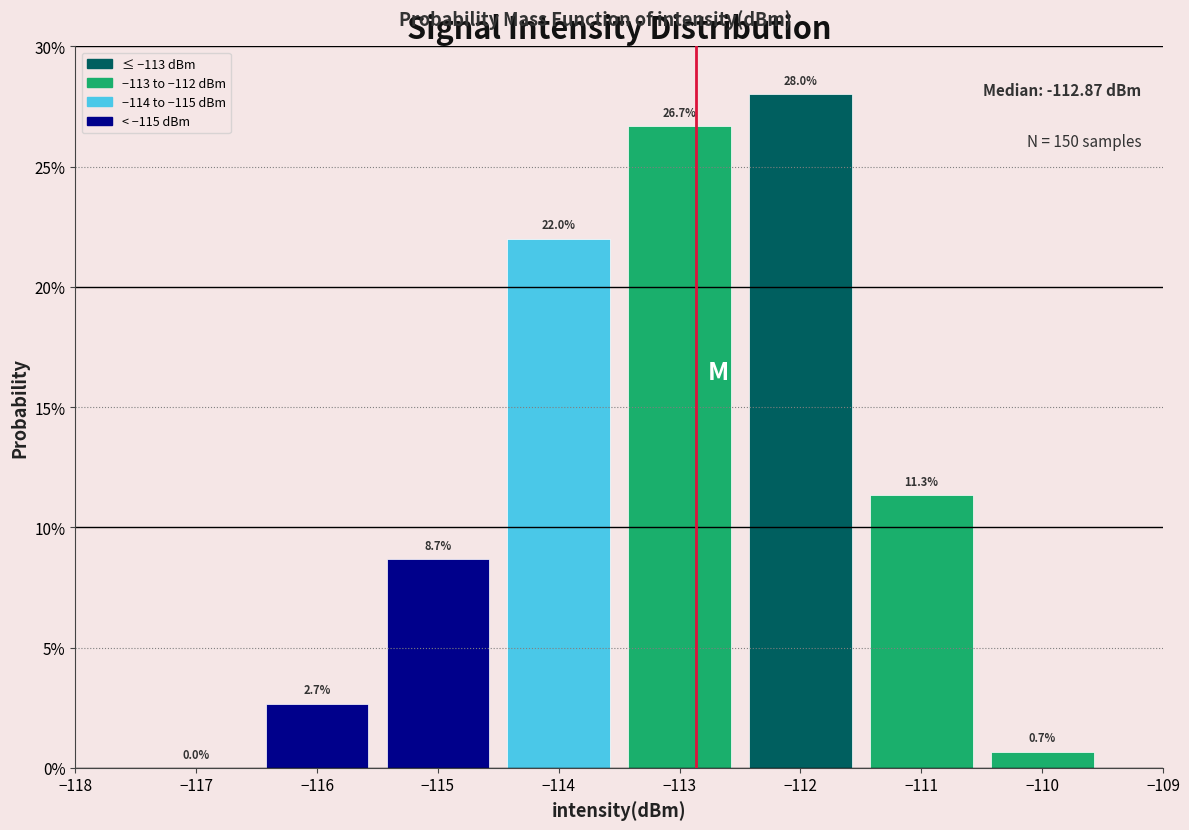

How tall is the bar that spans -111.5 to -110.5 on the x-axis?

11.3